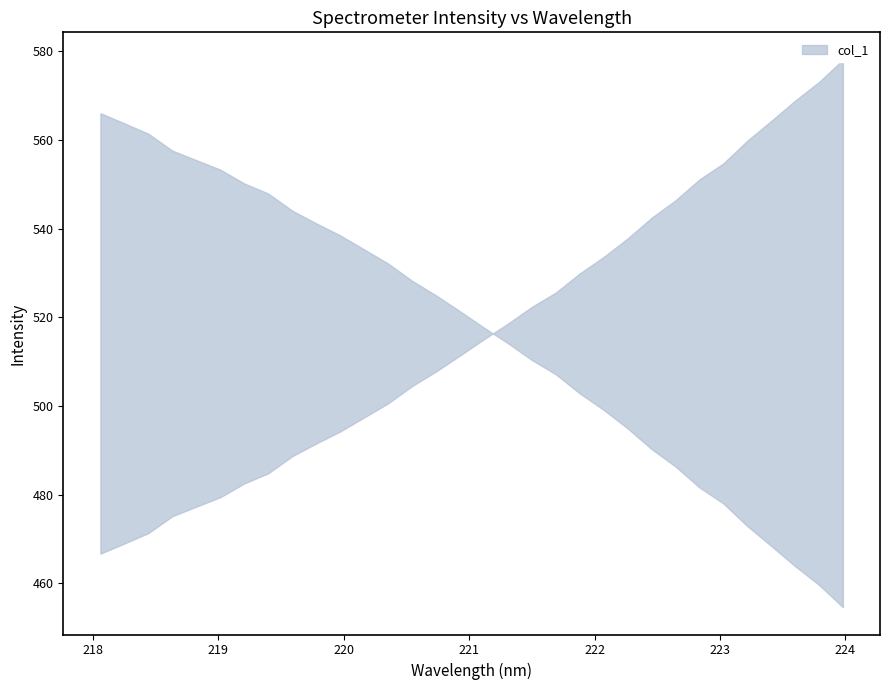

What position from the left is 220.3533?

13